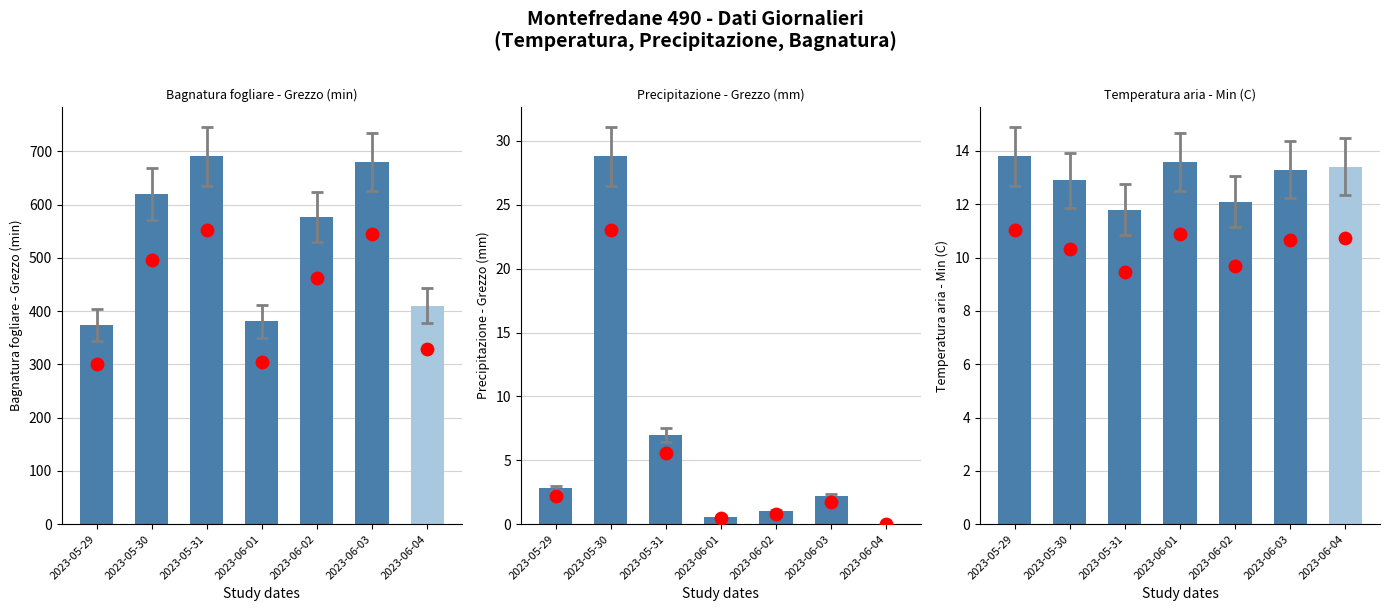

Is the value of Bagnatura fogliare - Grezzo (min) at 2023-05-31 greater than the value of Temperatura aria - Min (C) at 2023-05-31?

Yes